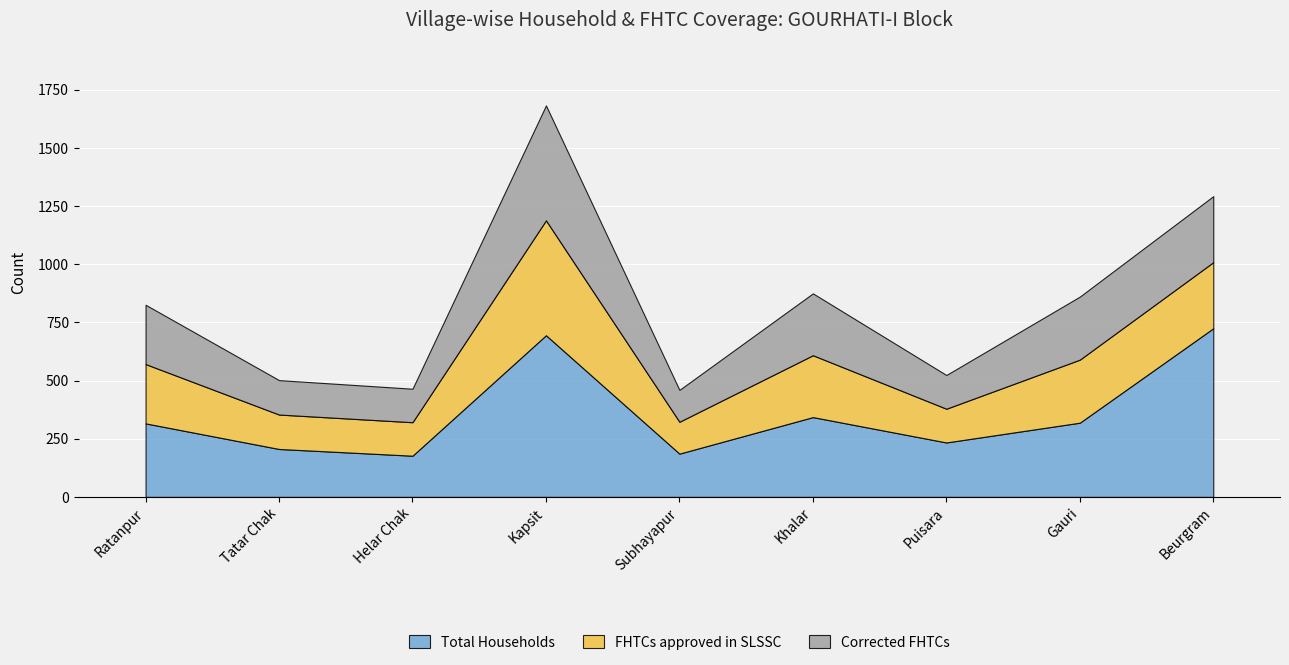

Reading right to left, what are all the values shown in this chart?

Total Households: Beurgram=725	Gauri=319	Puisara=234	Khalar=343	Subhayapur=186	Kapsit=695	Helar Chak=177	Tatar Chak=206	Ratanpur=316
FHTCs approved in SLSSC: Beurgram=284	Gauri=271	Puisara=145	Khalar=266	Subhayapur=137	Kapsit=494	Helar Chak=144	Tatar Chak=148	Ratanpur=255
Corrected FHTCs: Beurgram=284	Gauri=271	Puisara=145	Khalar=266	Subhayapur=137	Kapsit=494	Helar Chak=144	Tatar Chak=148	Ratanpur=255